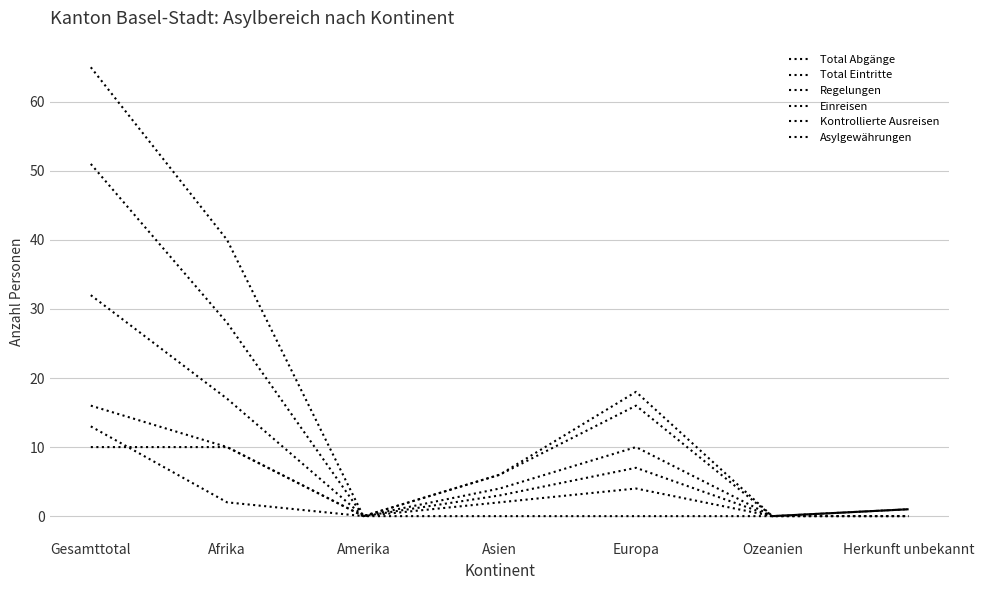

How many lines are shown in the chart?

6